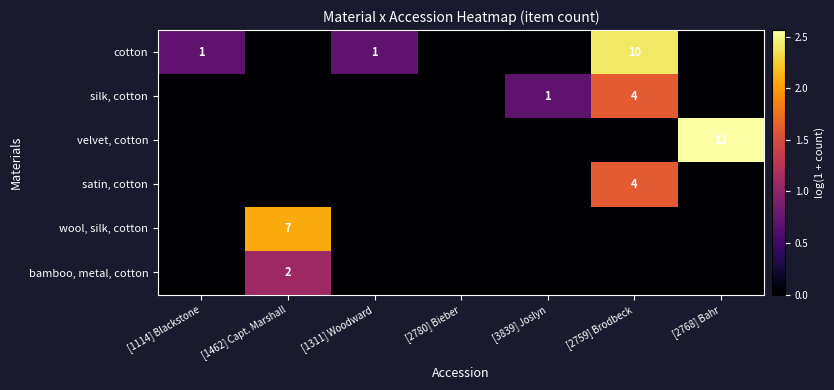

Is it true that wool, silk, cotton equals 2 at [1462] Capt. Marshall?

False